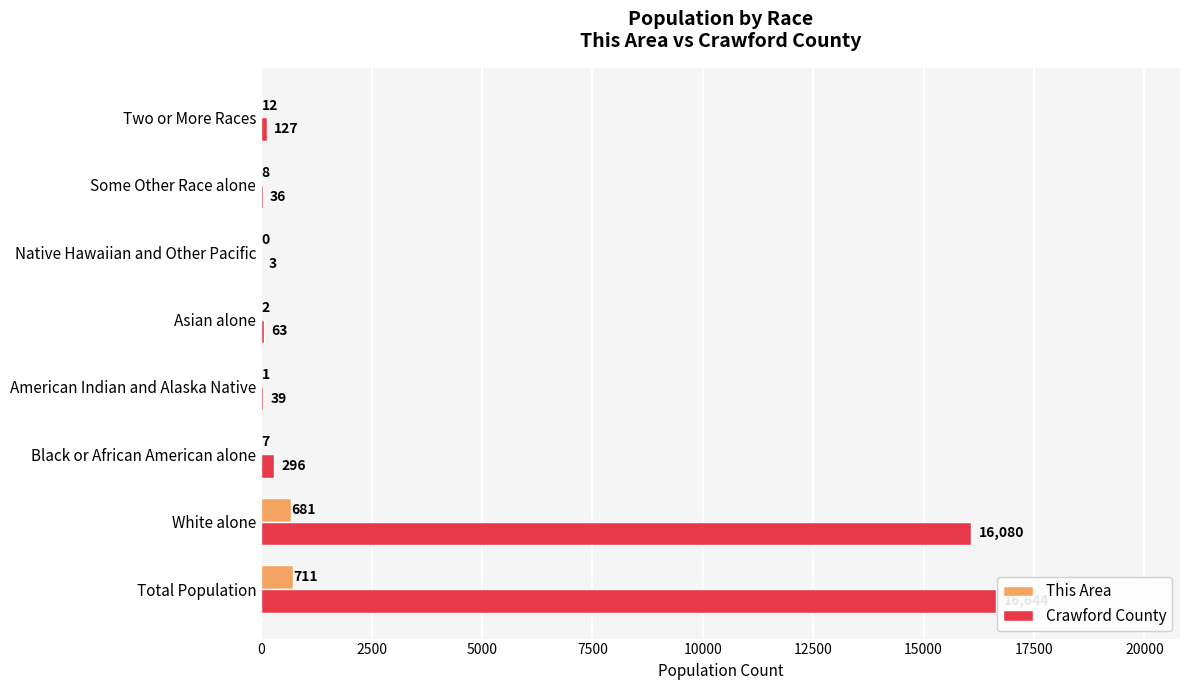

Between Native Hawaiian and Other Pacific and Two or More Races, which series saw the biggest shift?

Crawford County